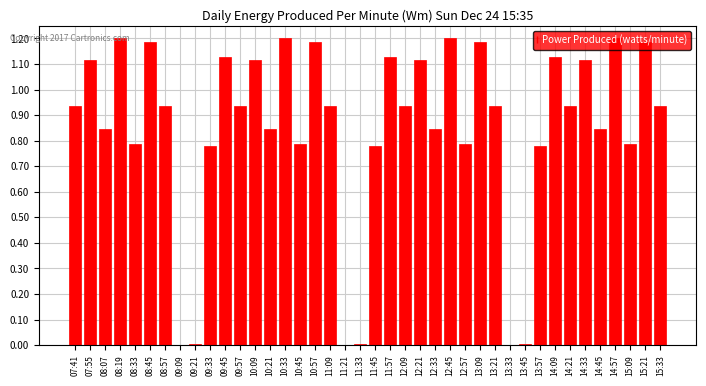

Is it true that the value at 12:21 is 0.3?

False